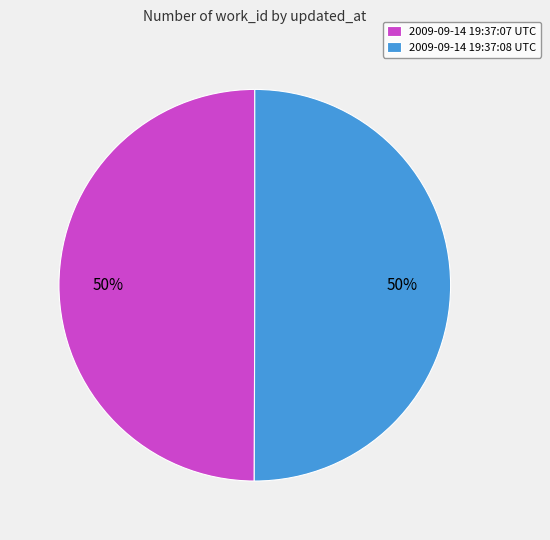

To the nearest percent, what is the average slice percentage?

50%